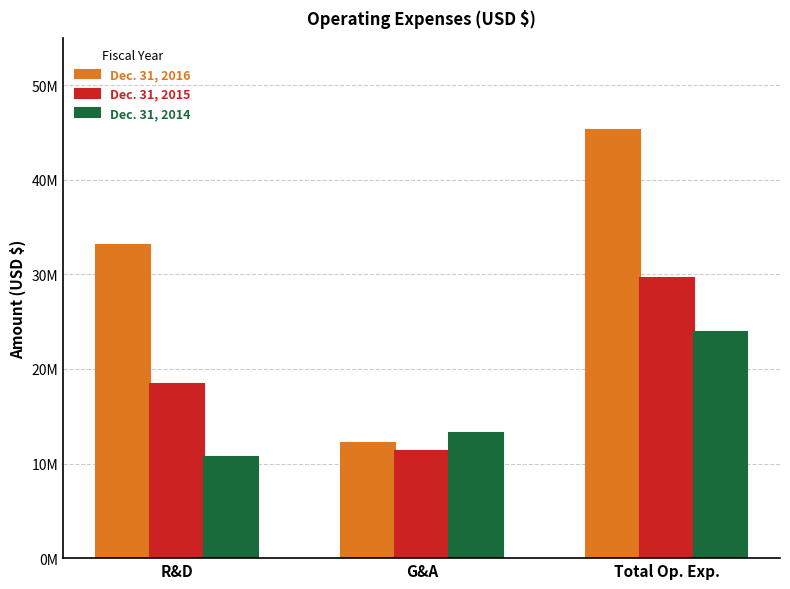

Are the bars grouped side by side (vs. stacked)?

Yes